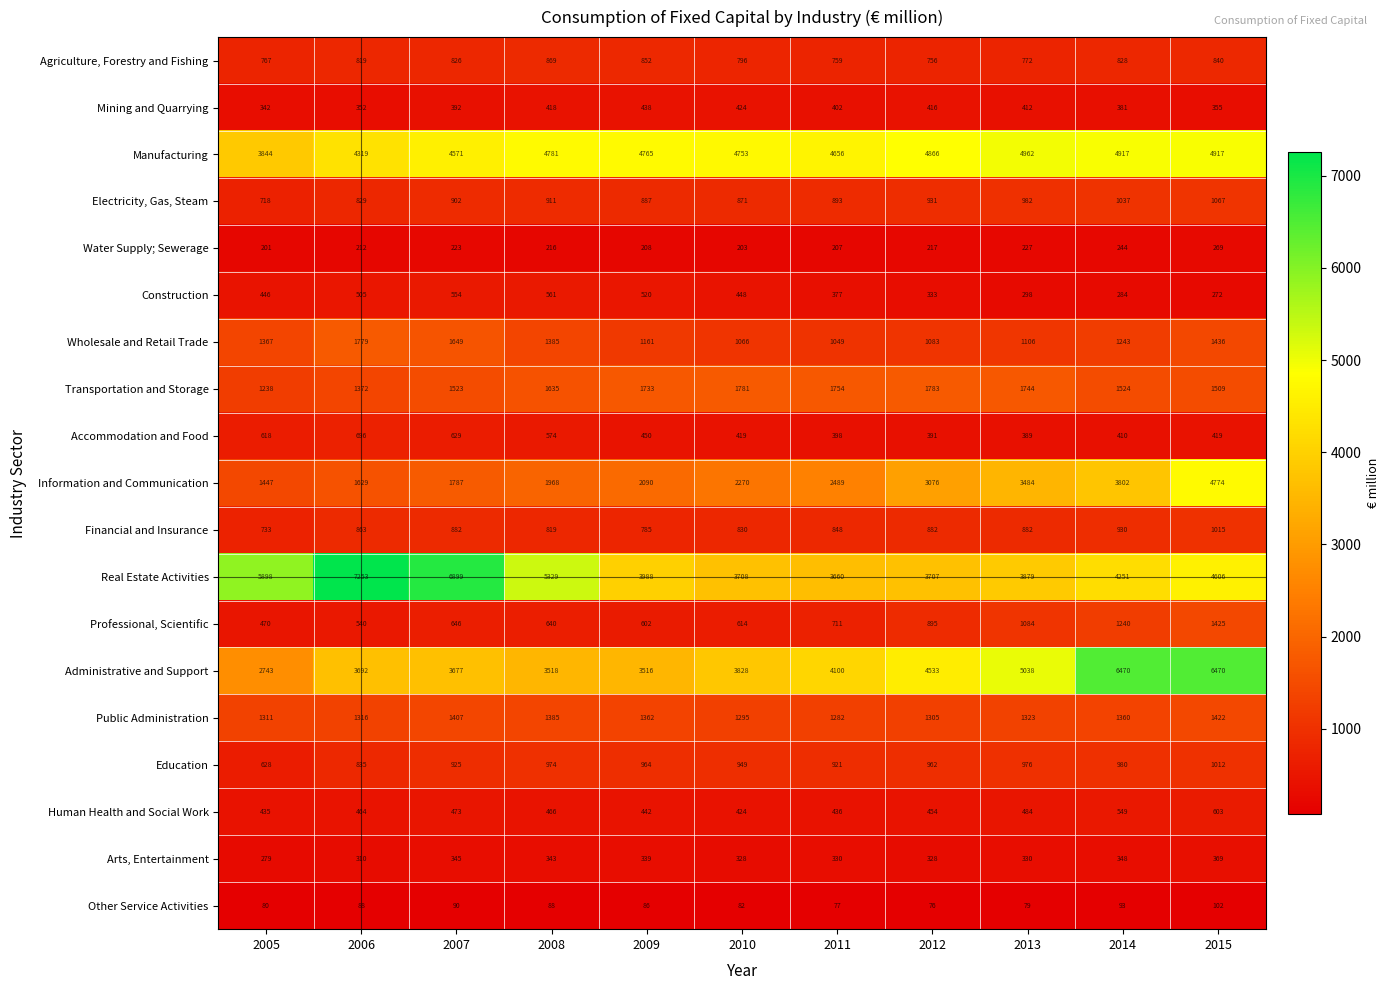

What is the difference between the Education values at 2012 and 2014?

18